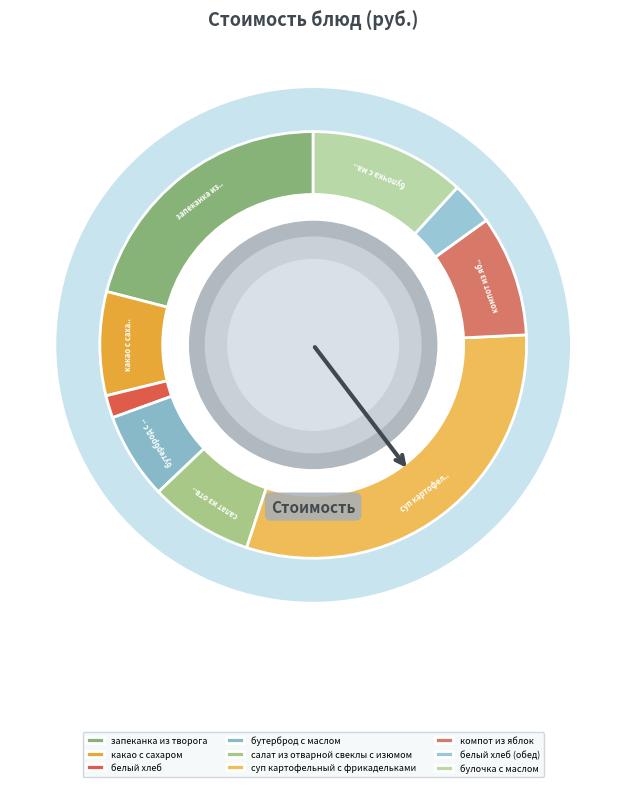

Which category has the smallest portion of the pie?

белый хлеб